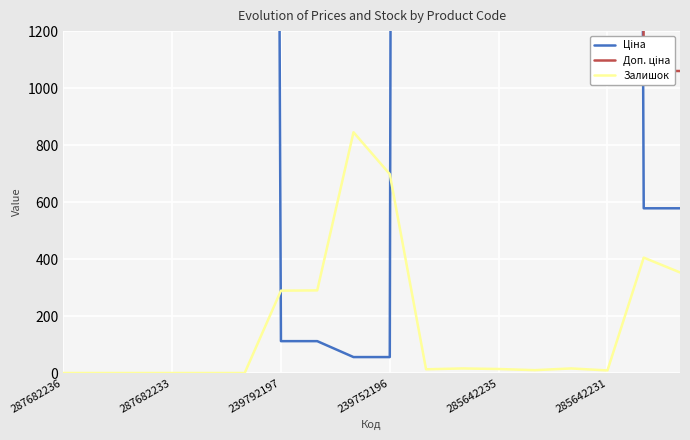

True or false: Залишок has a value of 14 at 285642235.

True